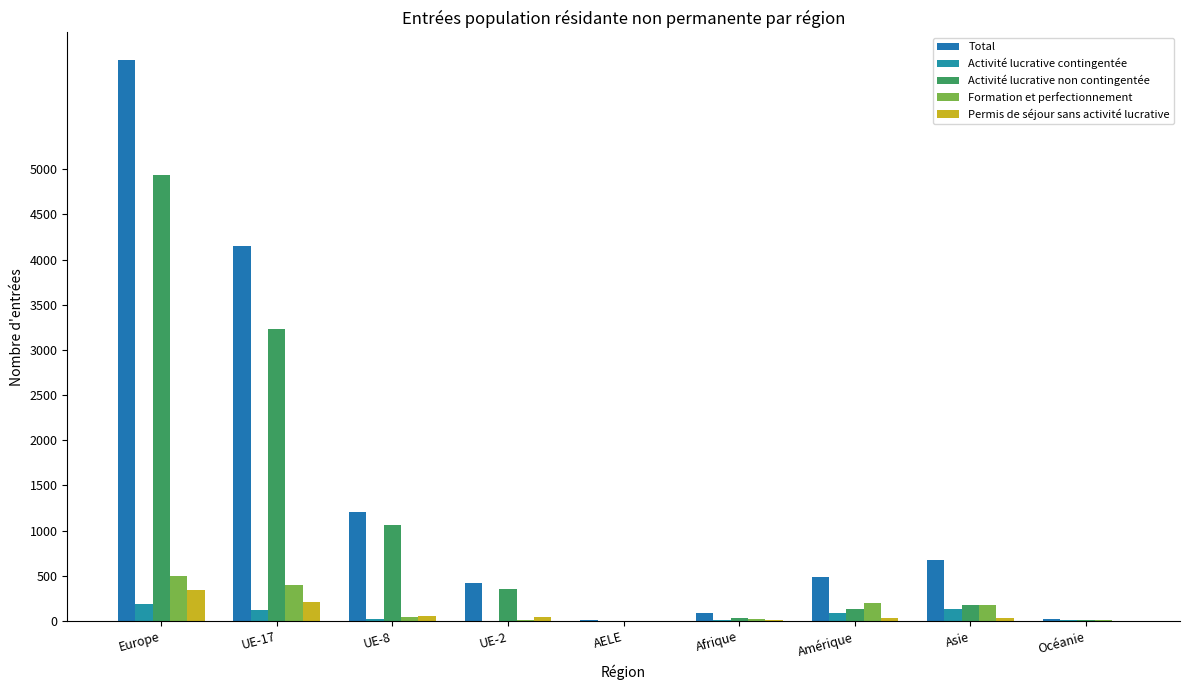

How many data points does each series have?

9